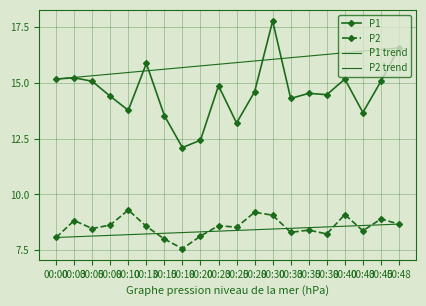

What is the value of the P1 point at the 6th from the left?

15.9